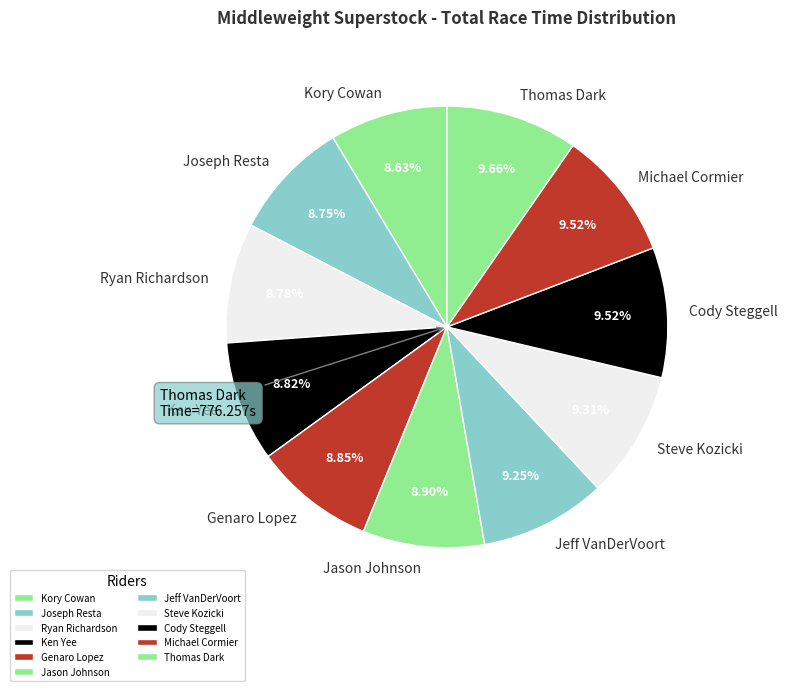

Is Michael Cormier the majority of the pie?

No